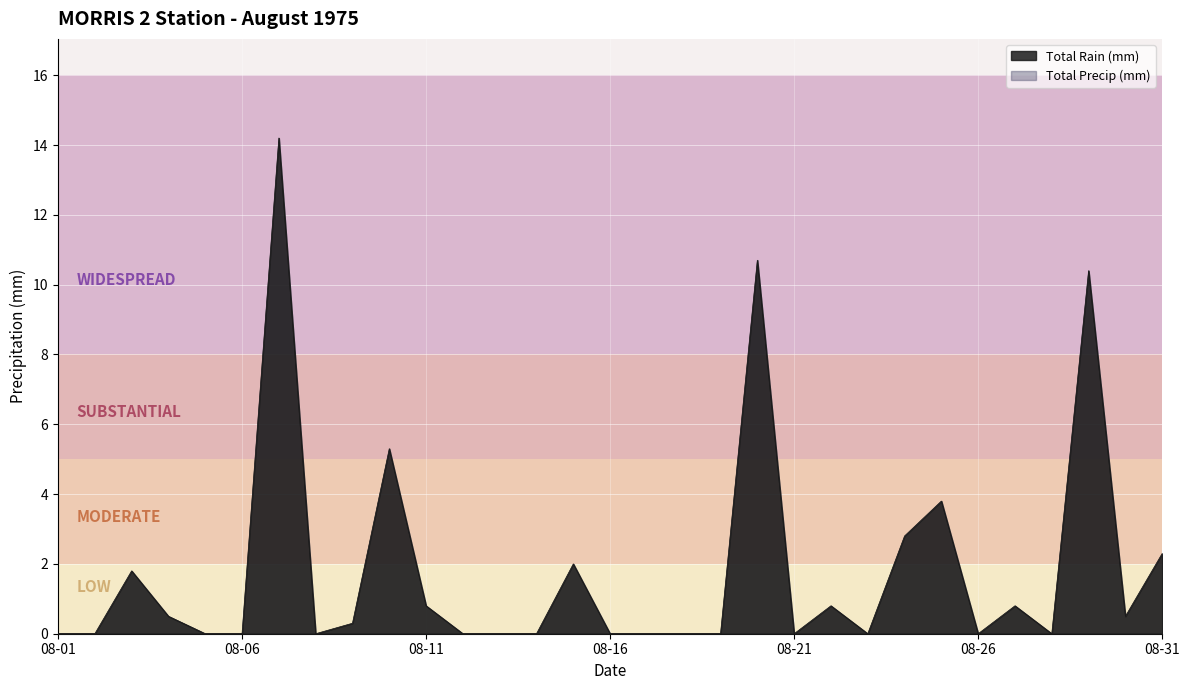

Does the chart display data point markers on the line(s)?

No